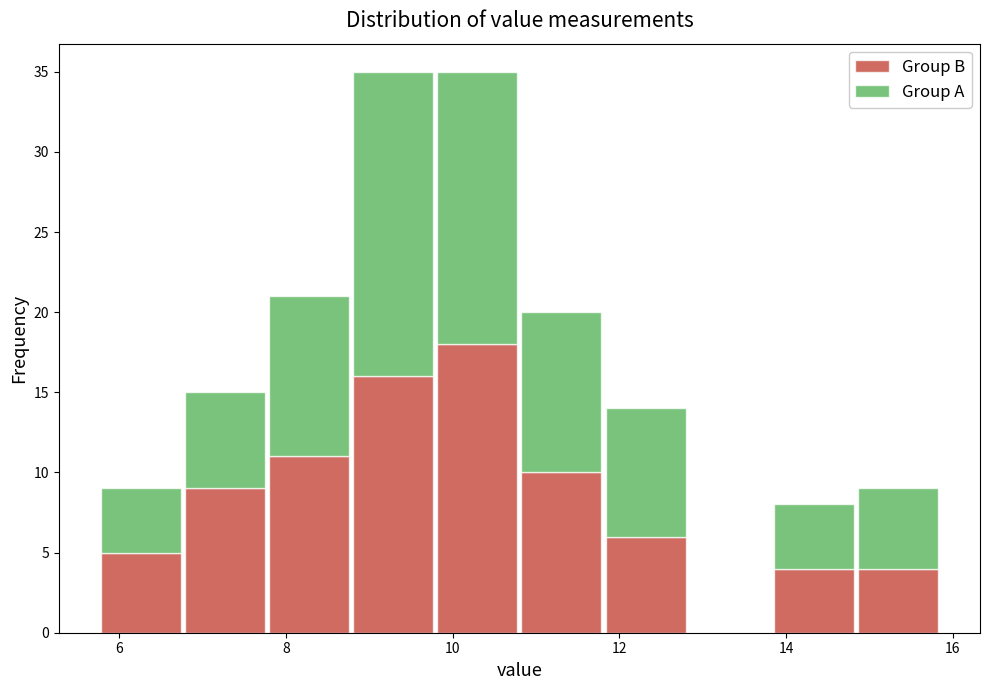

Reading left to right, list every stacked bar in this chart as the range it spans on the x-axis followed by its total height. Neither the bar edges nor the heights are printed on the chart, so give them approximately, as read against the axes.

5.8 to 6.8: 9
6.8 to 7.8: 15
7.8 to 8.8: 21
8.8 to 9.8: 35
9.8 to 10.8: 35
10.8 to 11.8: 20
11.8 to 12.8: 14
12.8 to 13.8: 0
13.8 to 14.8: 8
14.8 to 15.8: 9